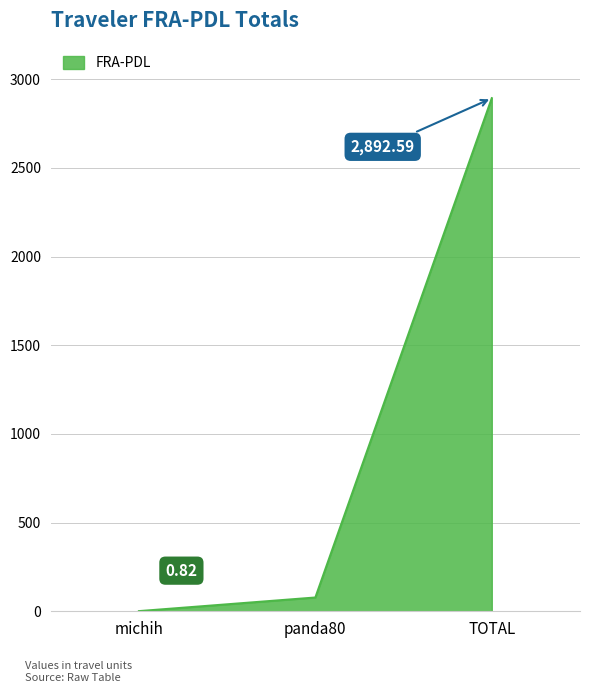

Between TOTAL and michih, which is larger?

TOTAL